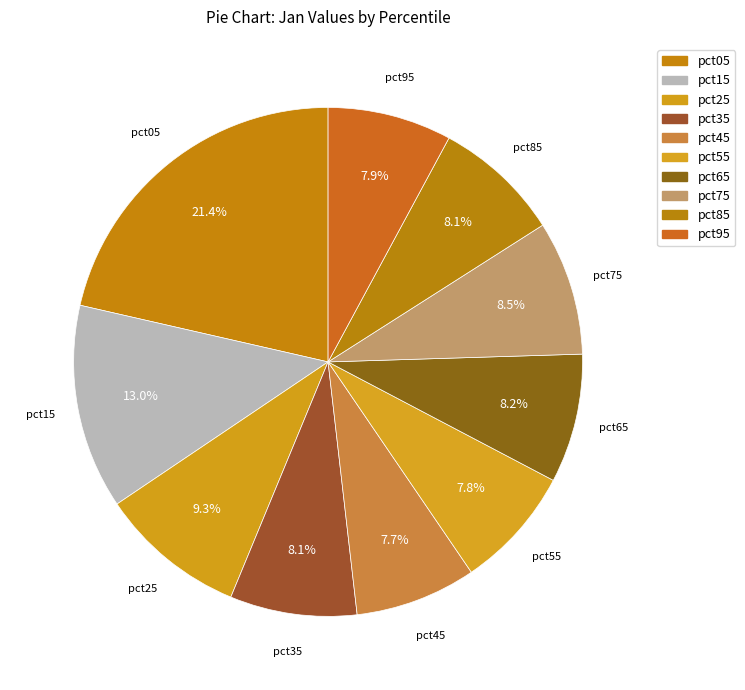

What is the change in value from pct05 to pct75?

-2.0